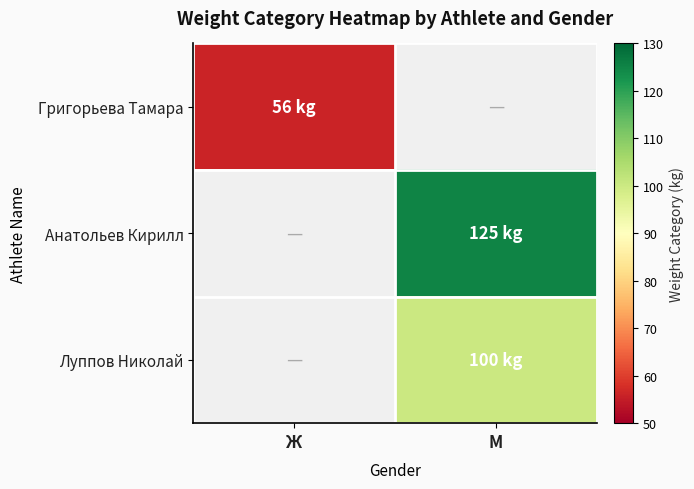

What is the spread (max minus min) of values at М?

125